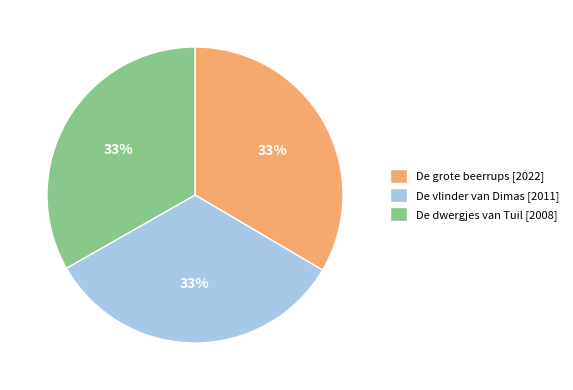

The De dwergjes van Tuil slice represents 33% of the pie. True or false?

True